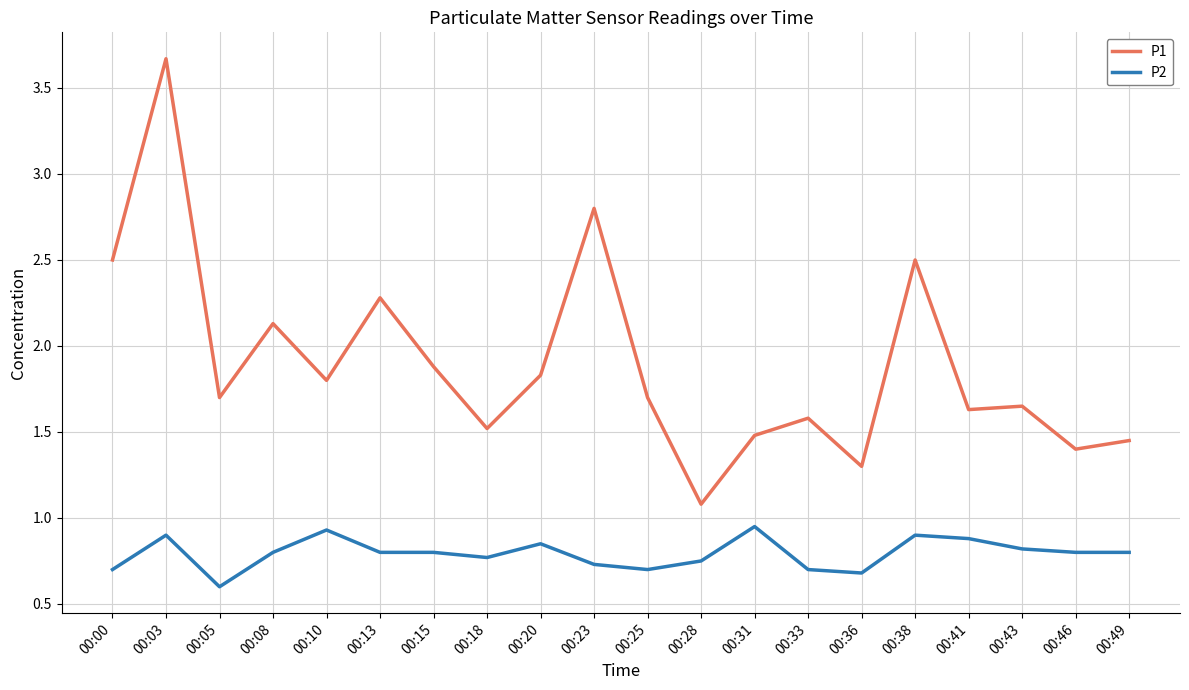

Where is P2 nearest to the value 0?

00:05